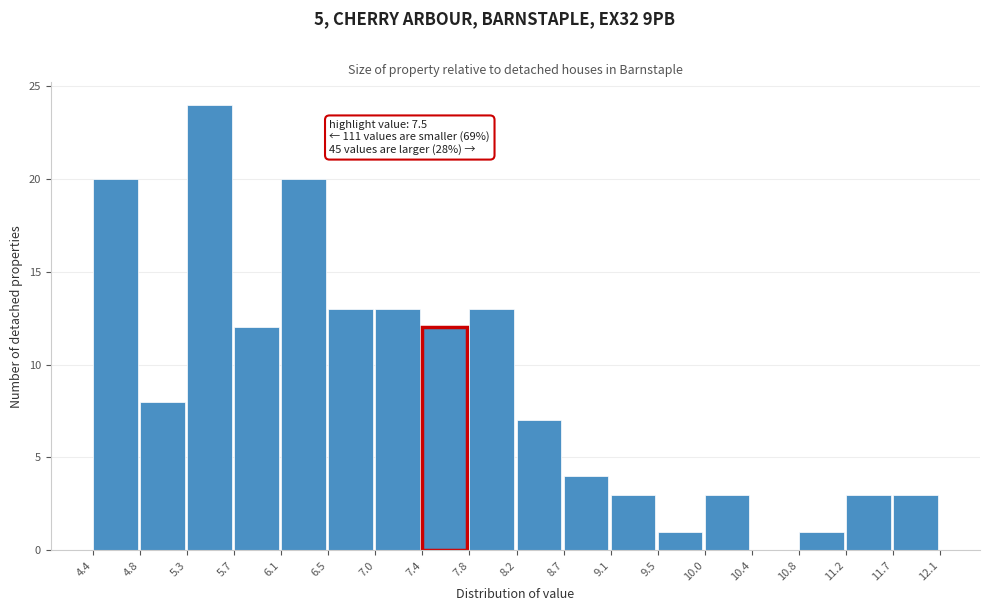

Which range on the x-axis has the tallest bar?

5.3 to 5.7